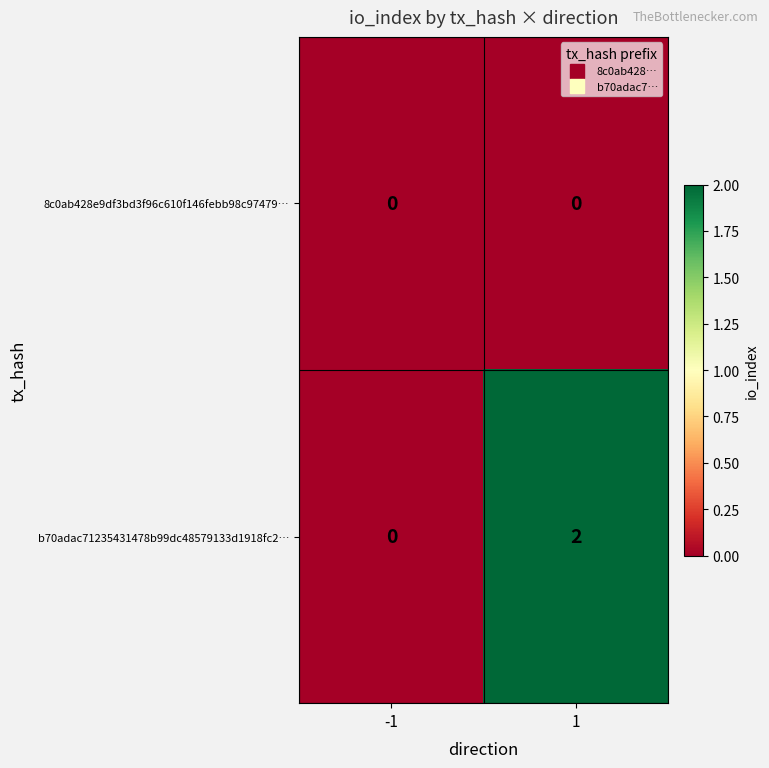

What is the total value across all series at 1?

2